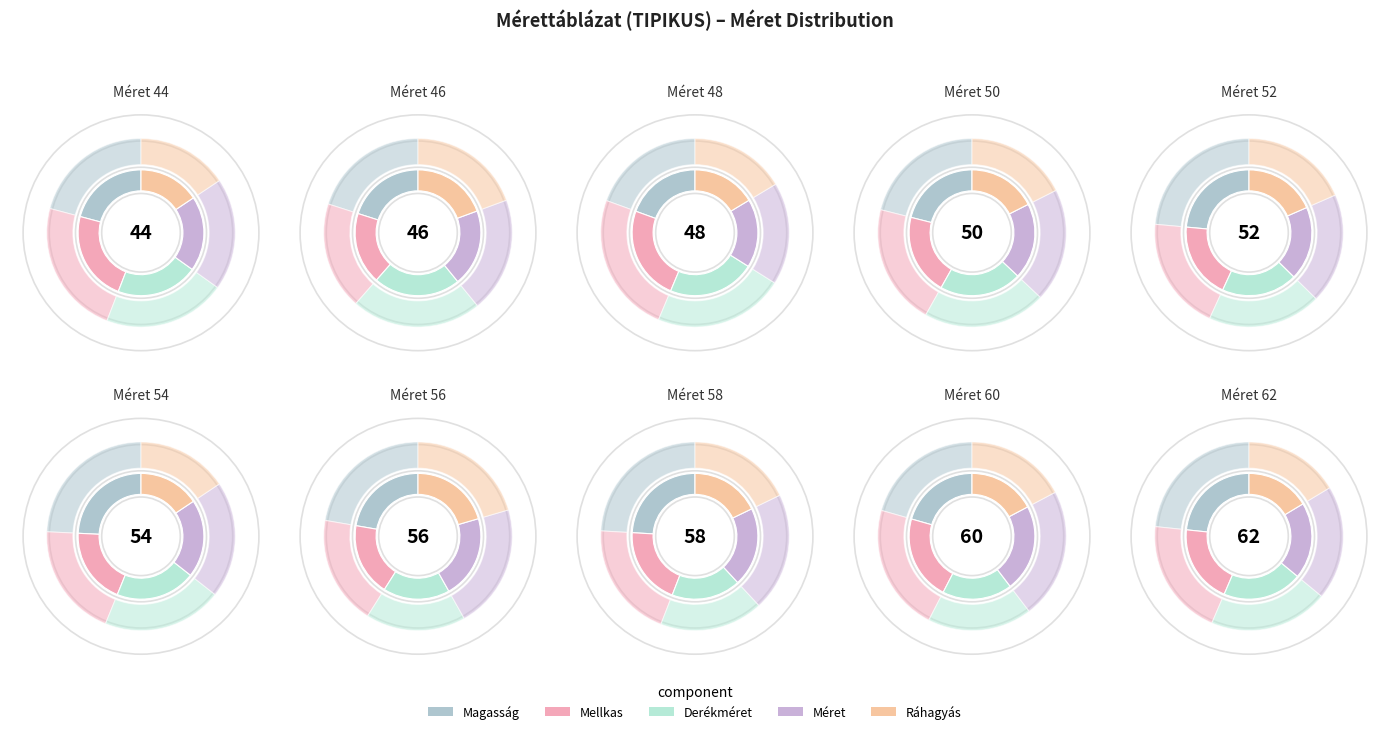

Does 52 account for over 50% of the chart?

No